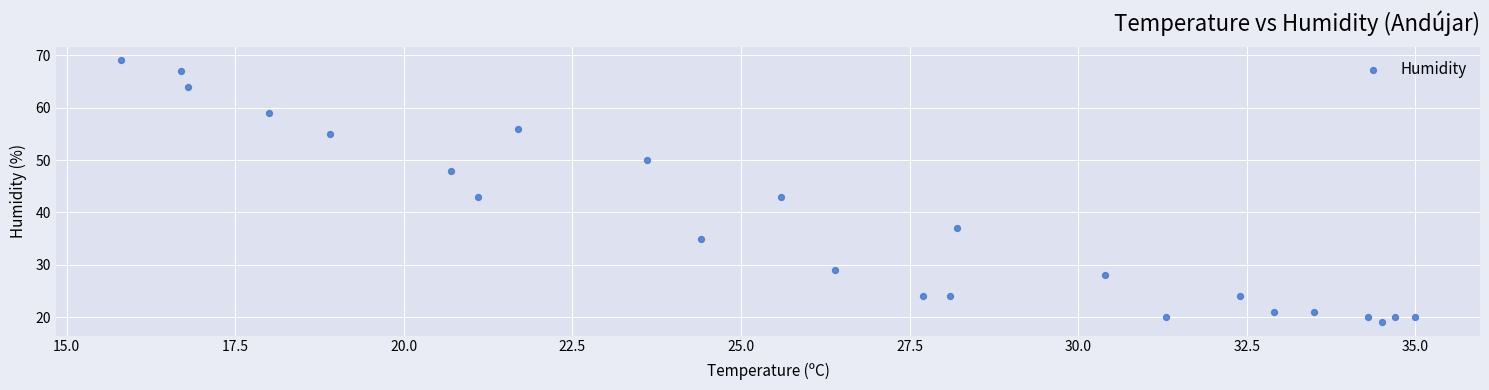

What is the range of Y values (max minus min)?

50